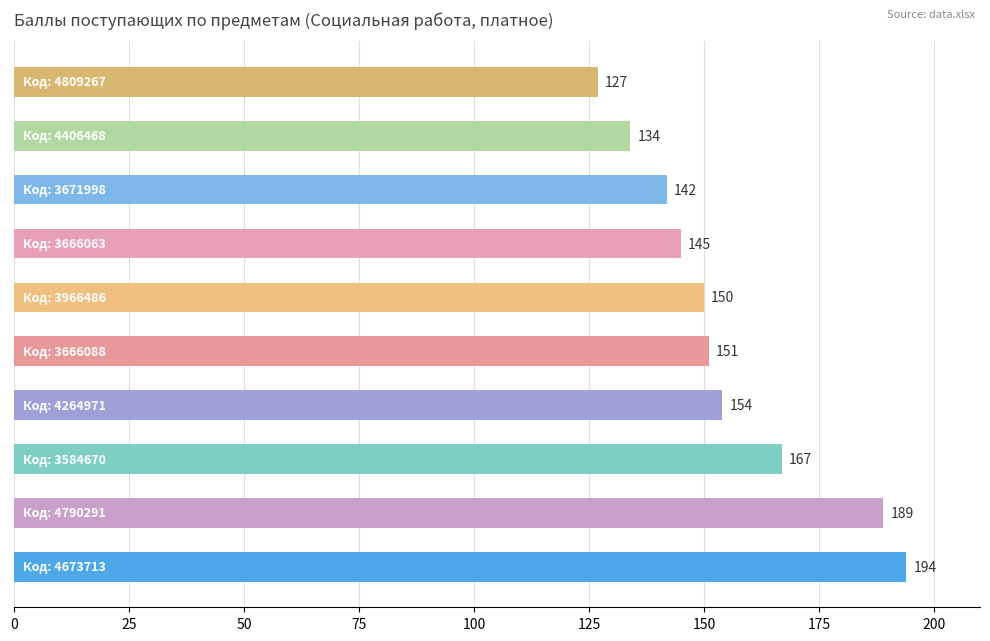

What is the sum of all values?

1553